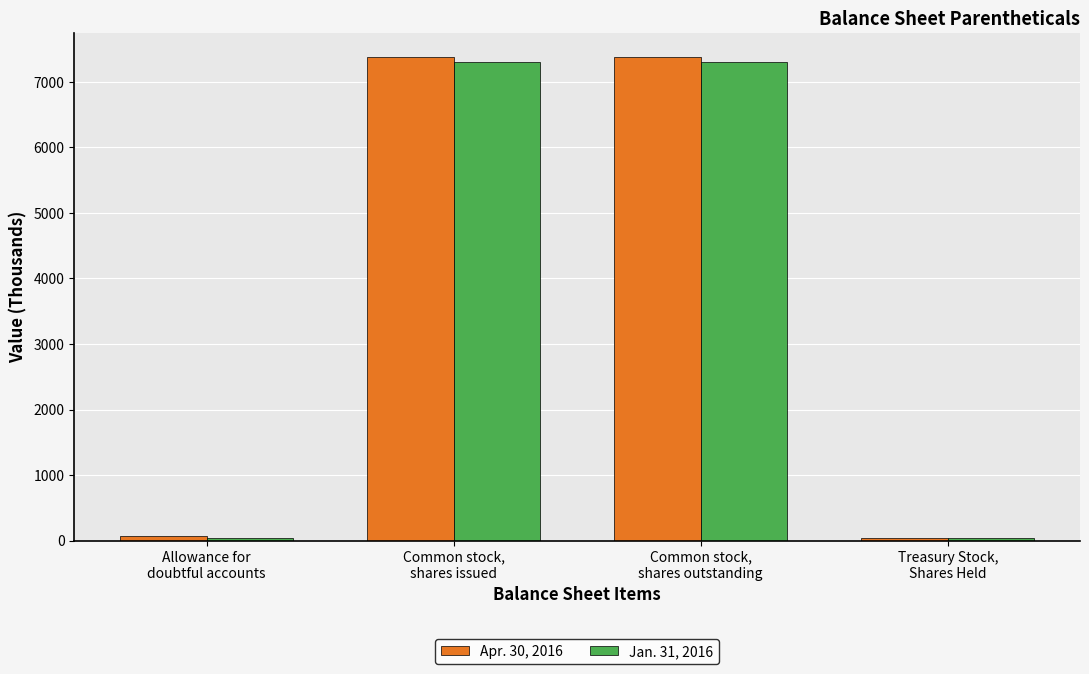

List the series in order of their peak value, lowest first.

Jan. 31, 2016, Apr. 30, 2016